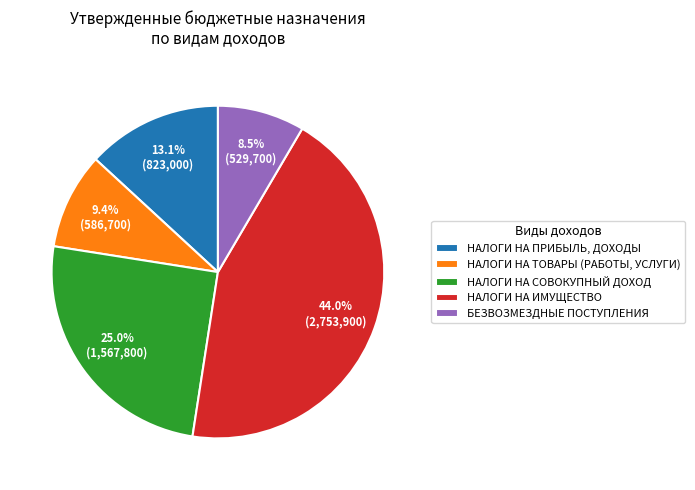

To the nearest percent, what is the difference between the НАЛОГИ НА ПРИБЫЛЬ, ДОХОДЫ and НАЛОГИ НА ТОВАРЫ (РАБОТЫ, УСЛУГИ) slice percentages?

4%